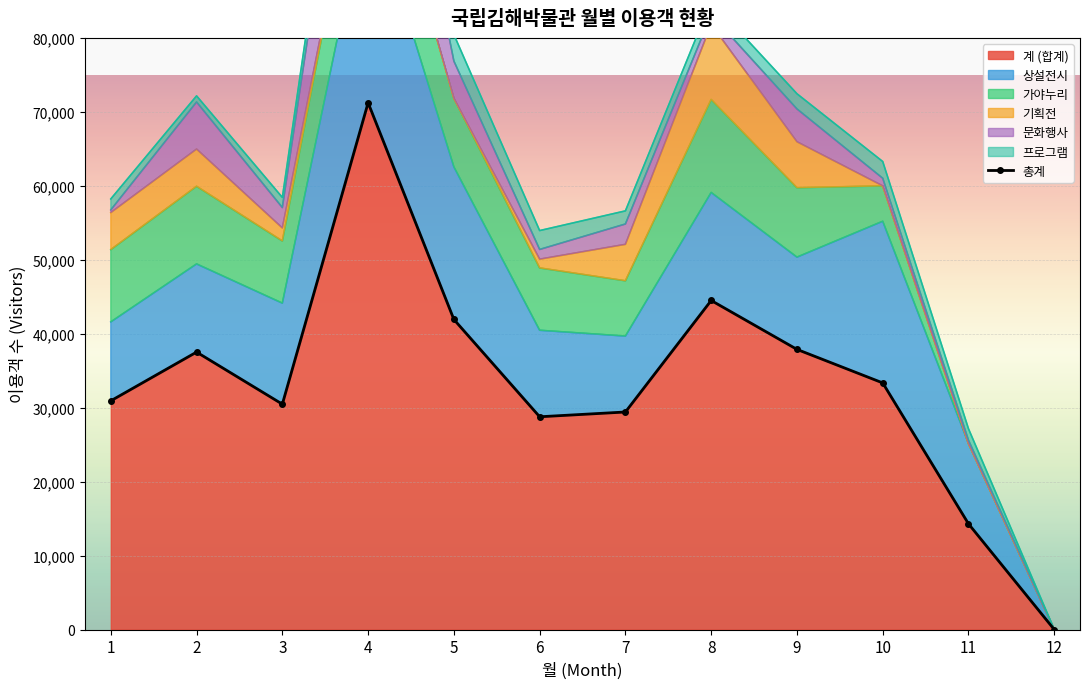

How many points are lower than both their immediate neighbors (excluding endpoints)?

2